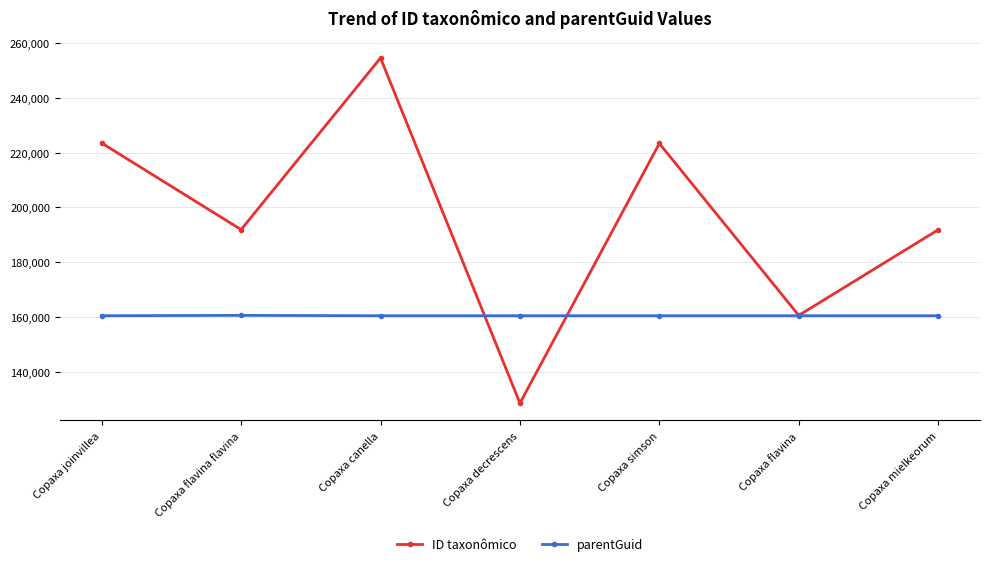

Between Copaxa flavina flavina and Copaxa flavina, which series saw the biggest shift?

ID taxonômico